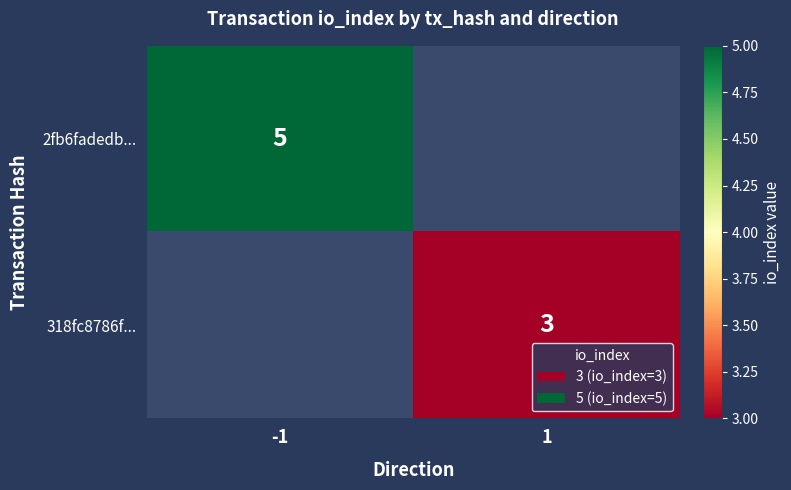

Which has a higher value, 1 or -1?

-1